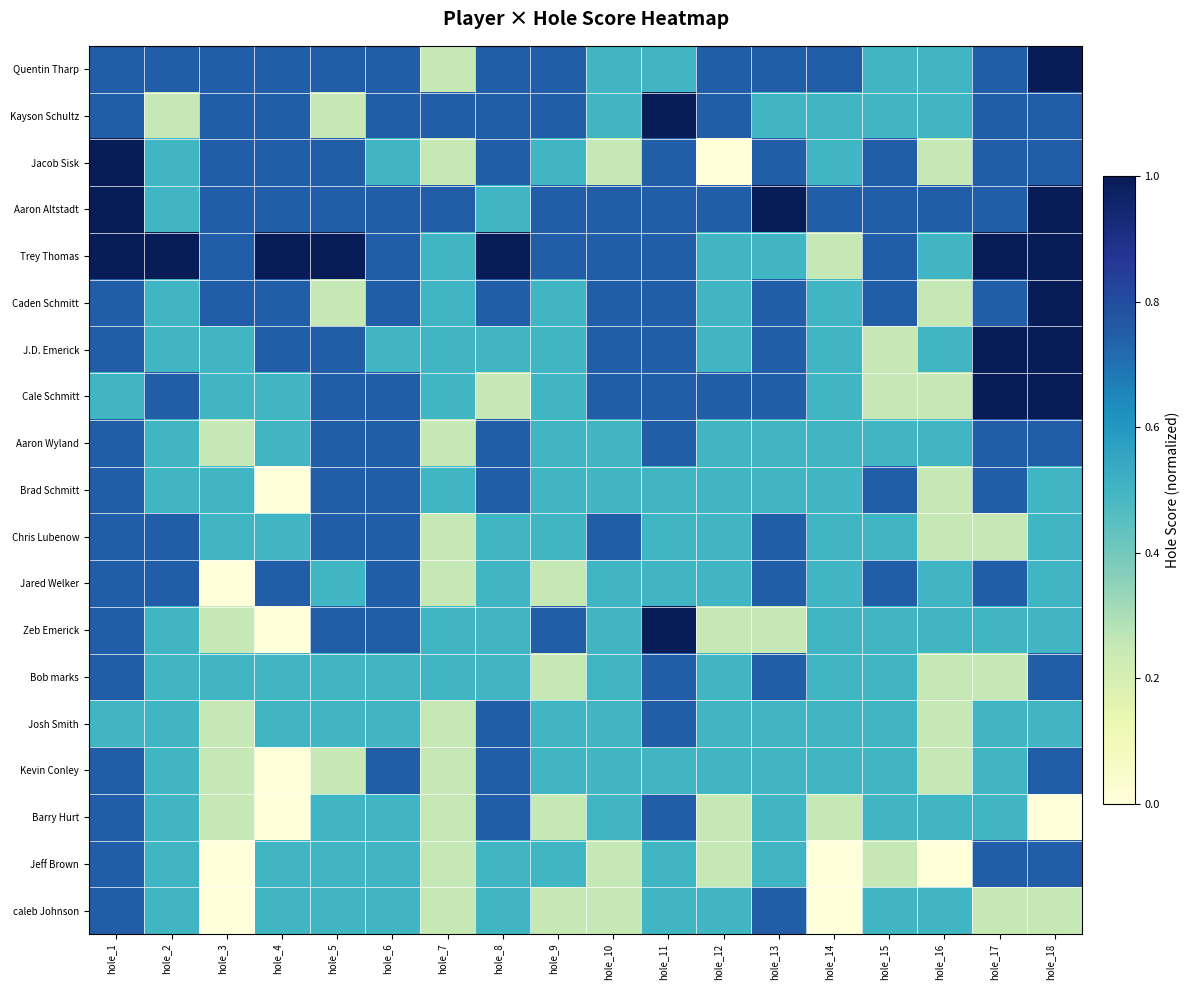

Which label corresponds to the largest value in the chart?

hole_18